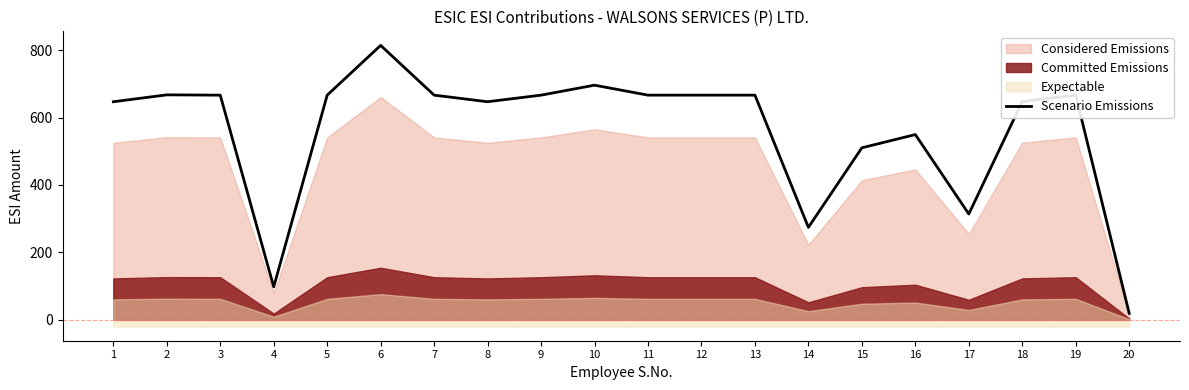

Which has a higher value, 7 or 4?

7